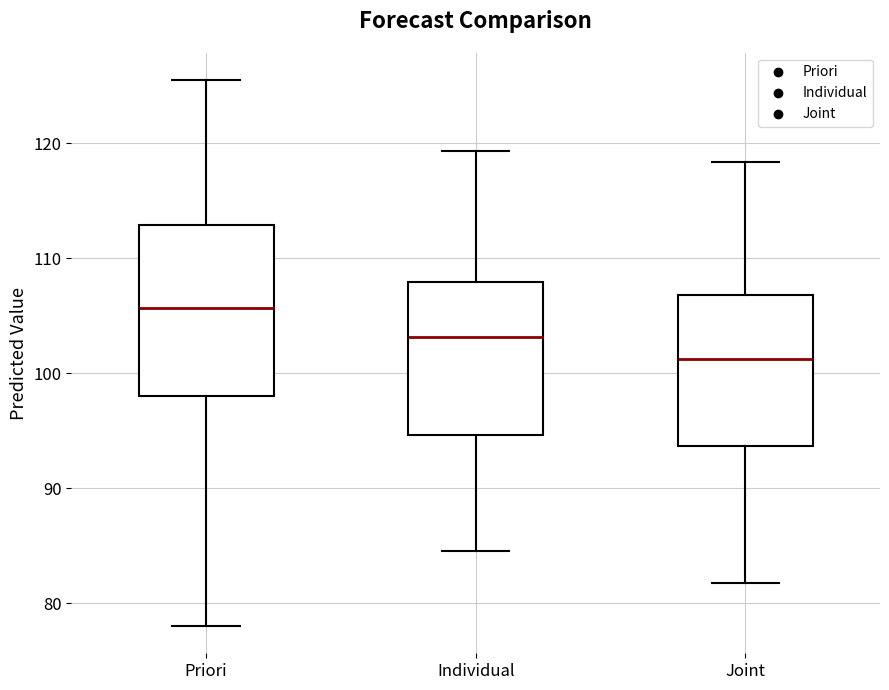

Reading left to right, read every box against the y-axis: the position of its median line, the range the box covers, and the ends of its whiskers. The values are not printed on the chart, so give them approximately, as read against the axis.

Priori: median 106, box 98 to 113, whiskers 78 to 125
Individual: median 103, box 95 to 108, whiskers 85 to 119
Joint: median 101, box 94 to 107, whiskers 82 to 118